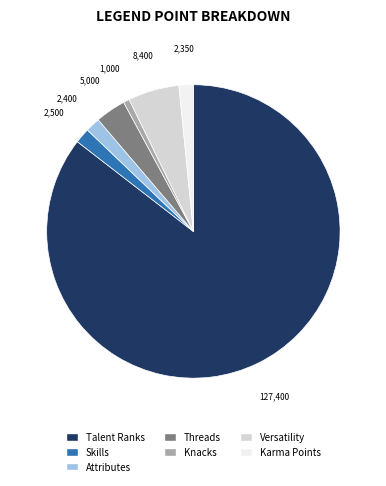

Which category has the smallest portion of the pie?

Knacks